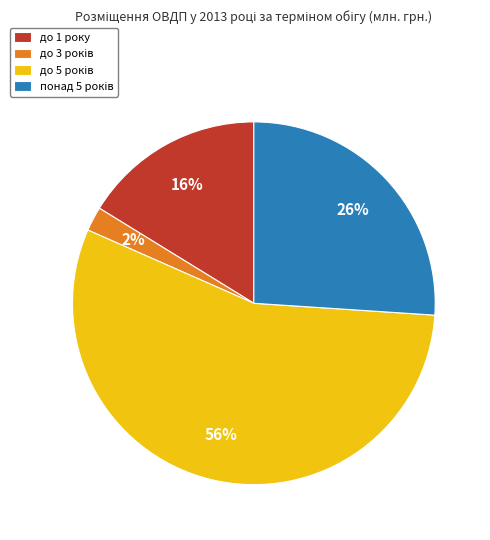

Is there a majority slice in this chart?

Yes